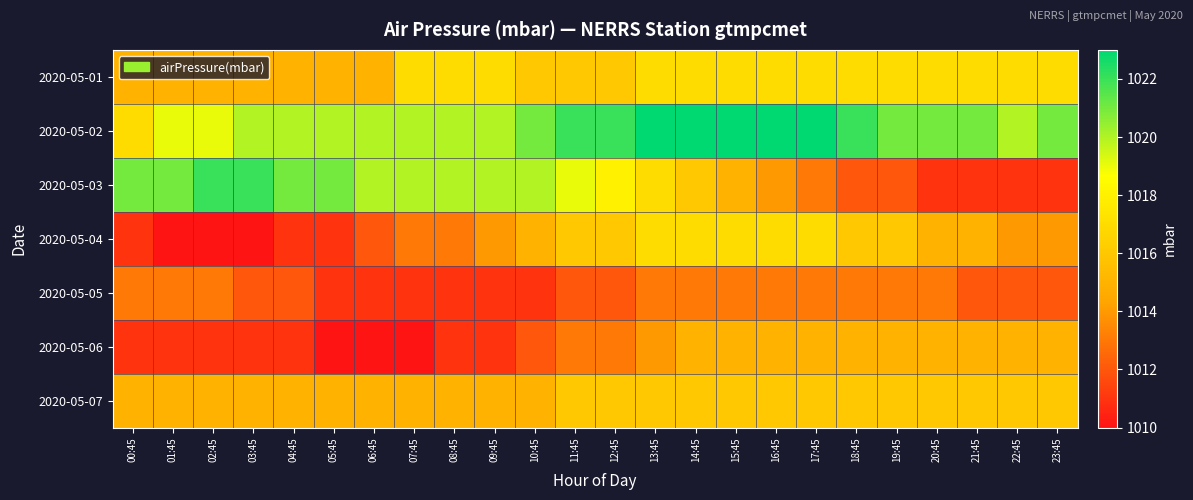

What is the maximum value shown in the chart?

1023